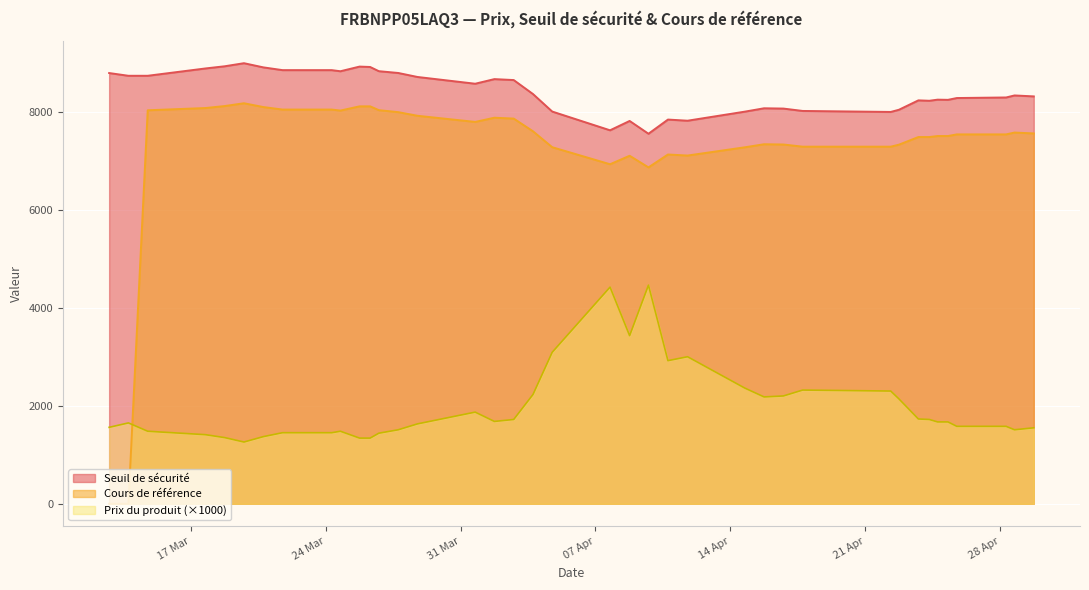

True or false: Seuil de sécurité has a value of 8000.4 at 13.

True